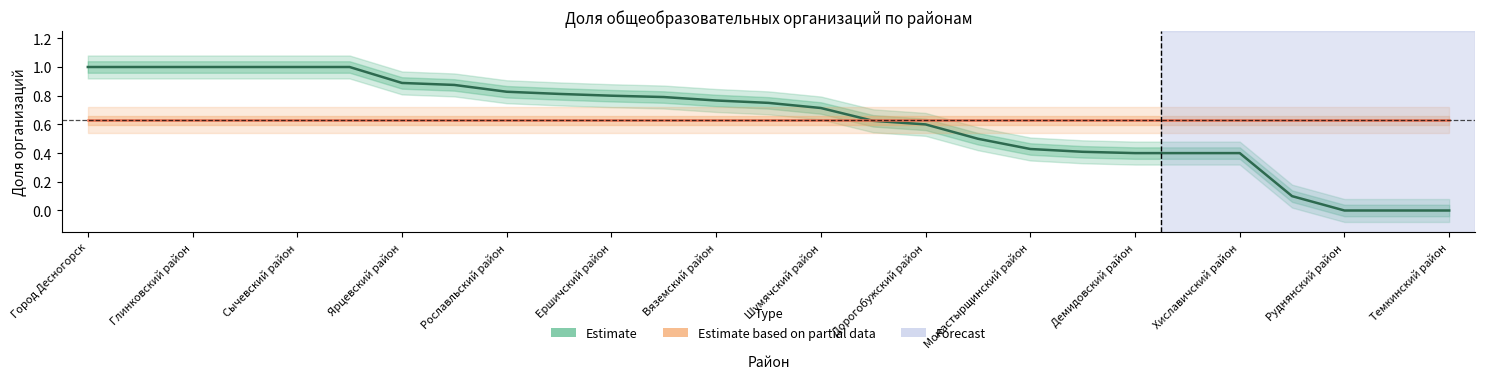

Reading left to right, extract all data points from this chart.

Estimate: 1.0	1.0	1.0	1.0	1.0	1.0	0.9	0.9	0.8	0.8	0.8	0.8	0.8	0.8	0.7	0.6	0.6	0.5	0.4	0.4	0.4	0.4	0.4	0.1	0.0	0.0	0.0
Estimate based on partial data: 0.6	0.6	0.6	0.6	0.6	0.6	0.6	0.6	0.6	0.6	0.6	0.6	0.6	0.6	0.6	0.6	0.6	0.6	0.6	0.6	0.6	0.6	0.6	0.6	0.6	0.6	0.6